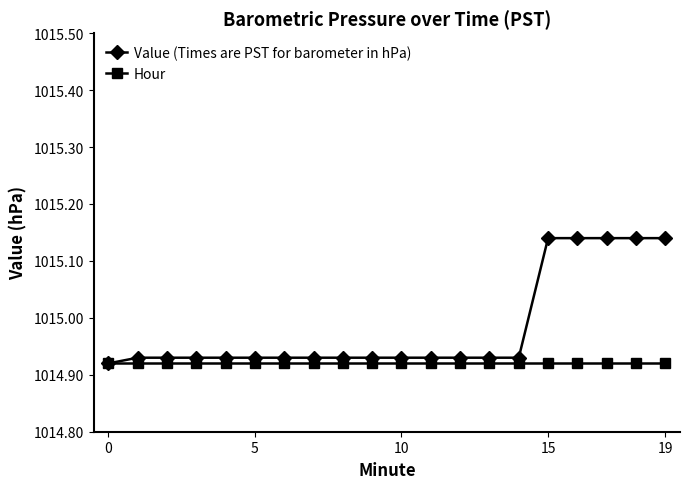

Rank the series by their maximum value, from lowest to highest.

Hour, Value (Times are PST for barometer in hPa)